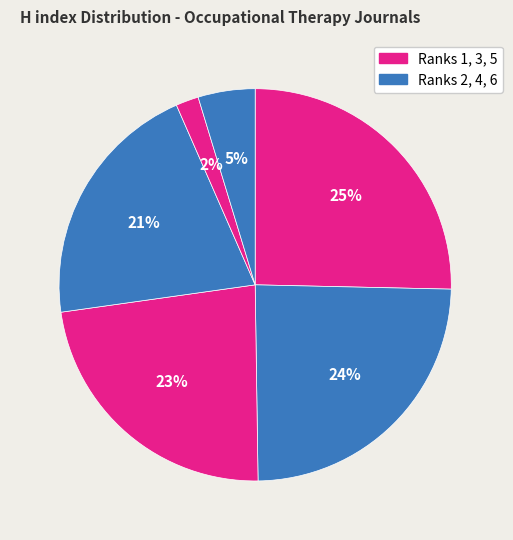

Count the number of slices in the pie.

6